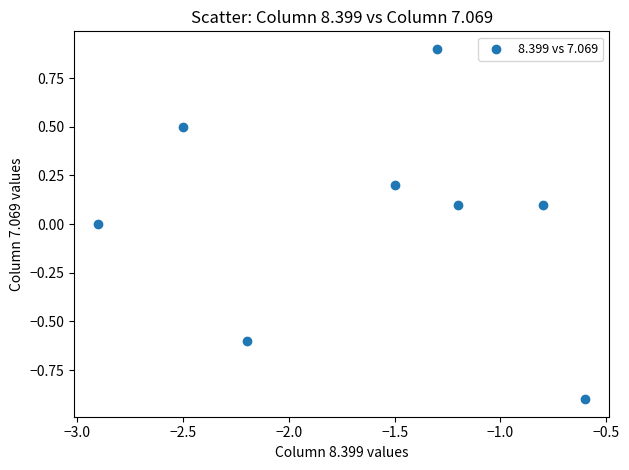

What is the range of Y values (max minus min)?

1.8